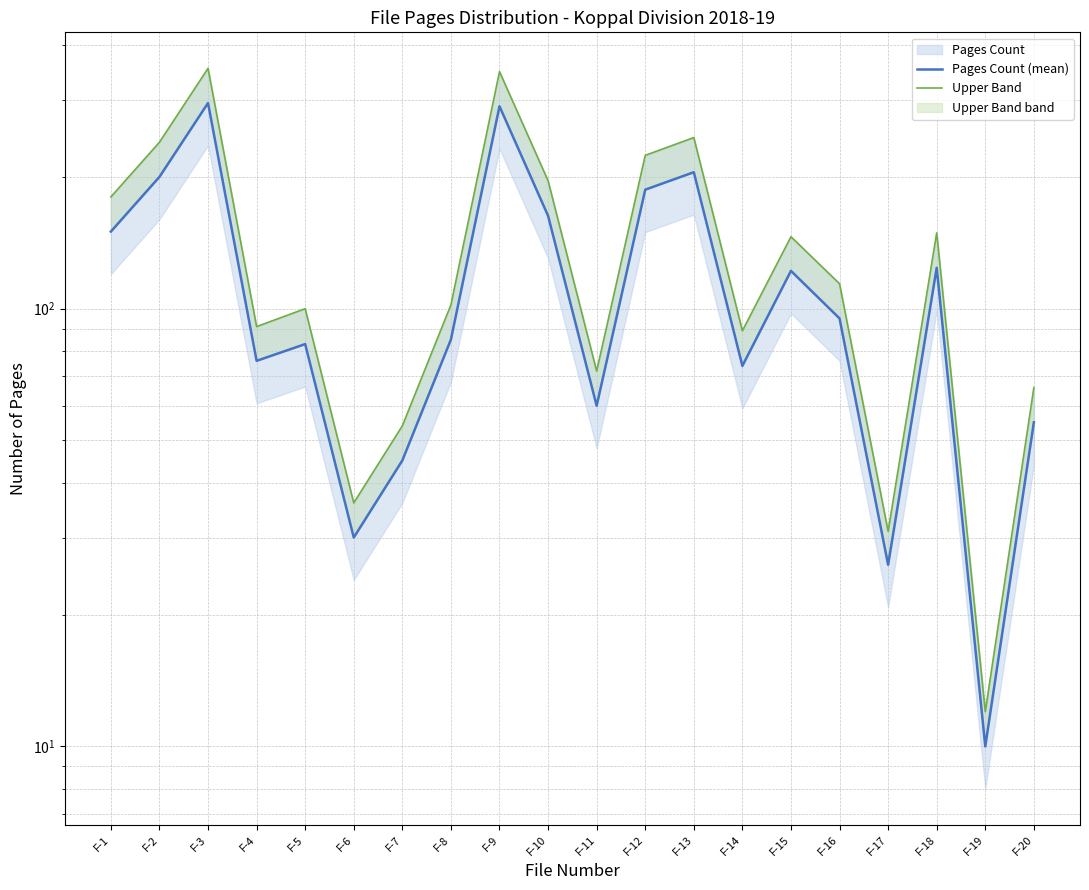

What is the difference between the Upper Band values at F-13 and F-9?

102